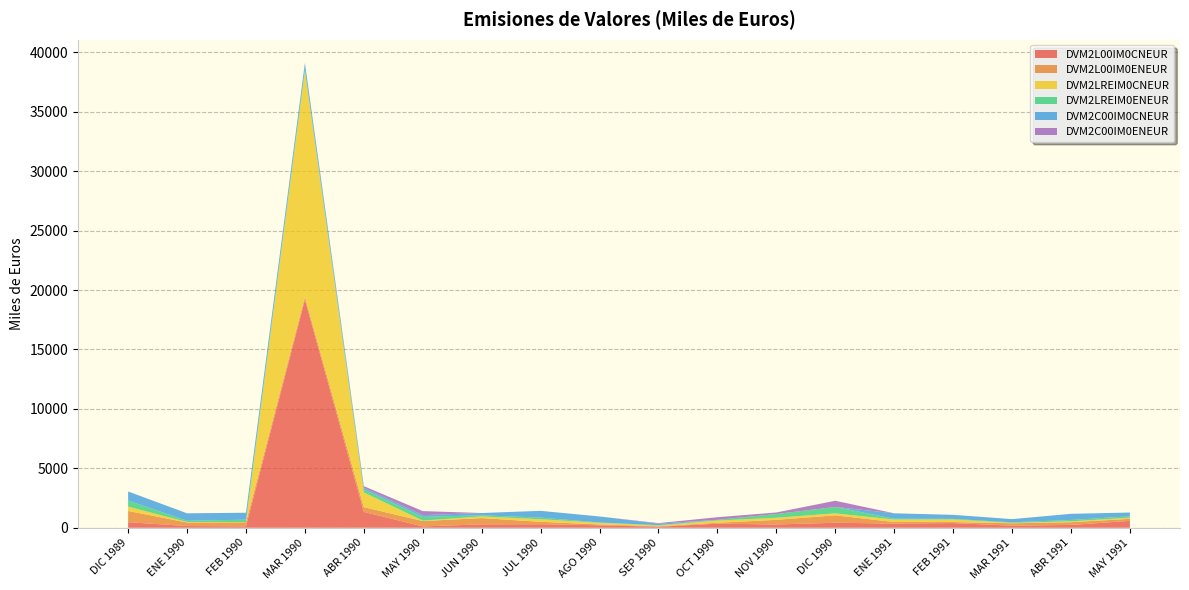

Reading left to right, transcribe all the data shown in this chart.

DVM2L00IM0CNEUR: 469590	145339	120955	19187114	1334911	113207	286679	298668	205284	87232	343717	277952	422457	353385	395117	176555	238365	580521
DVM2L00IM0ENEUR: 942995	295279	336182	235869	399423	451813	526437	201891	72827	41632	77702	388951	621869	129400	84681	199376	228475	171418
DVM2LREIM0CNEUR: 363832	45417	24933	18978636	1236490	36930	141049	213847	137190	59503	184295	172525	168177	206329	218478	33587	72507	91918
DVM2LREIM0ENEUR: 513573	105405	197312	164873	251859	314796	93665	141094	27389	31321	63371	318310	538719	71271	48611	49148	117528	119901
DVM2C00IM0CNEUR: 762268	624216	584695	536902	139780	144439	192868	567603	507336	124239	0	0	0	455987	340583	268256	516140	317412
DVM2C00IM0ENEUR: 0	0	0	0	137620	341248	0	0	0	47558	218543	127915	520429	0	0	0	0	0